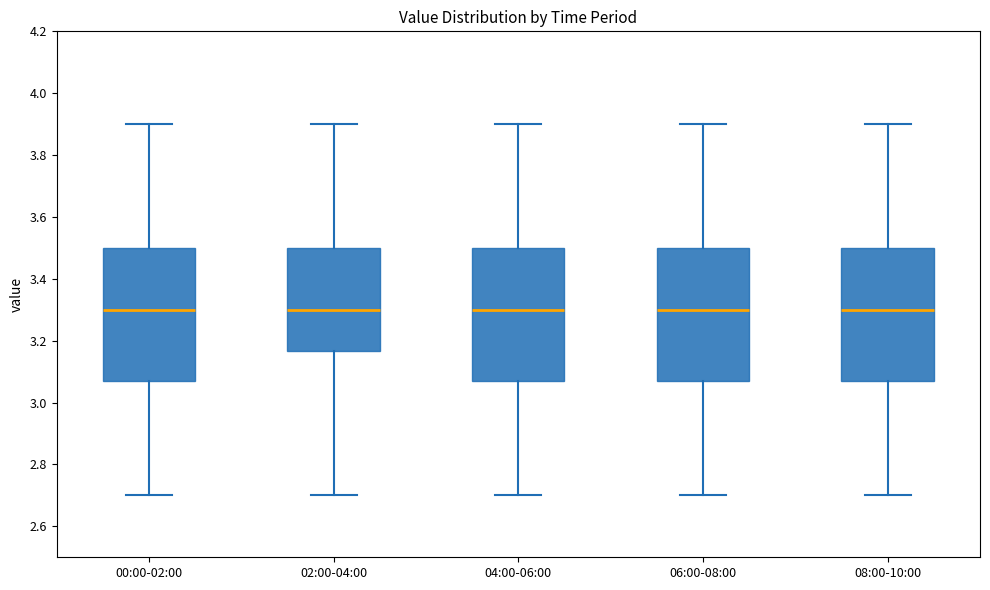

Where is the upper edge of the box for 04:00-06:00 on the y-axis? The values are not printed on the chart, so give them approximately, as read against the axis.

3.50